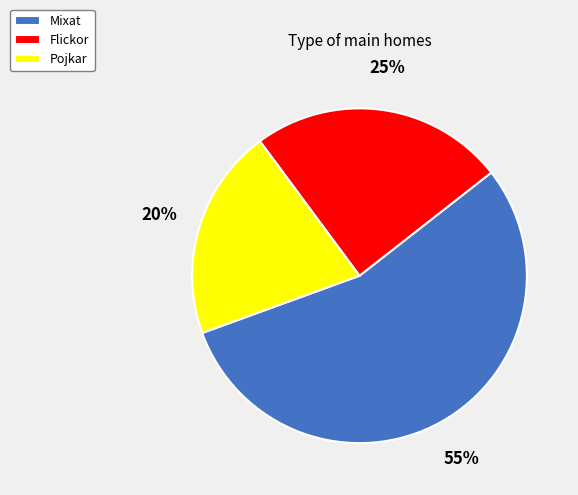

To the nearest percent, what is the average slice percentage?

33%